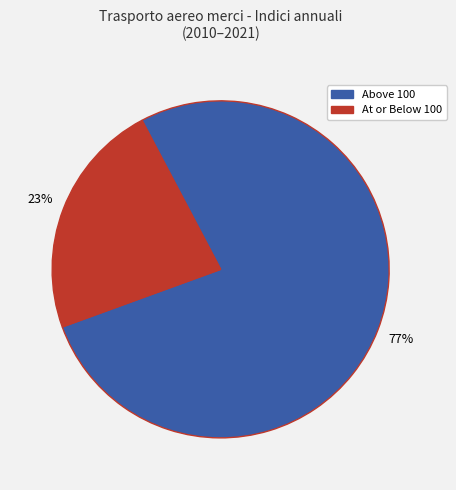

To the nearest percent, what is the average slice percentage?

50%